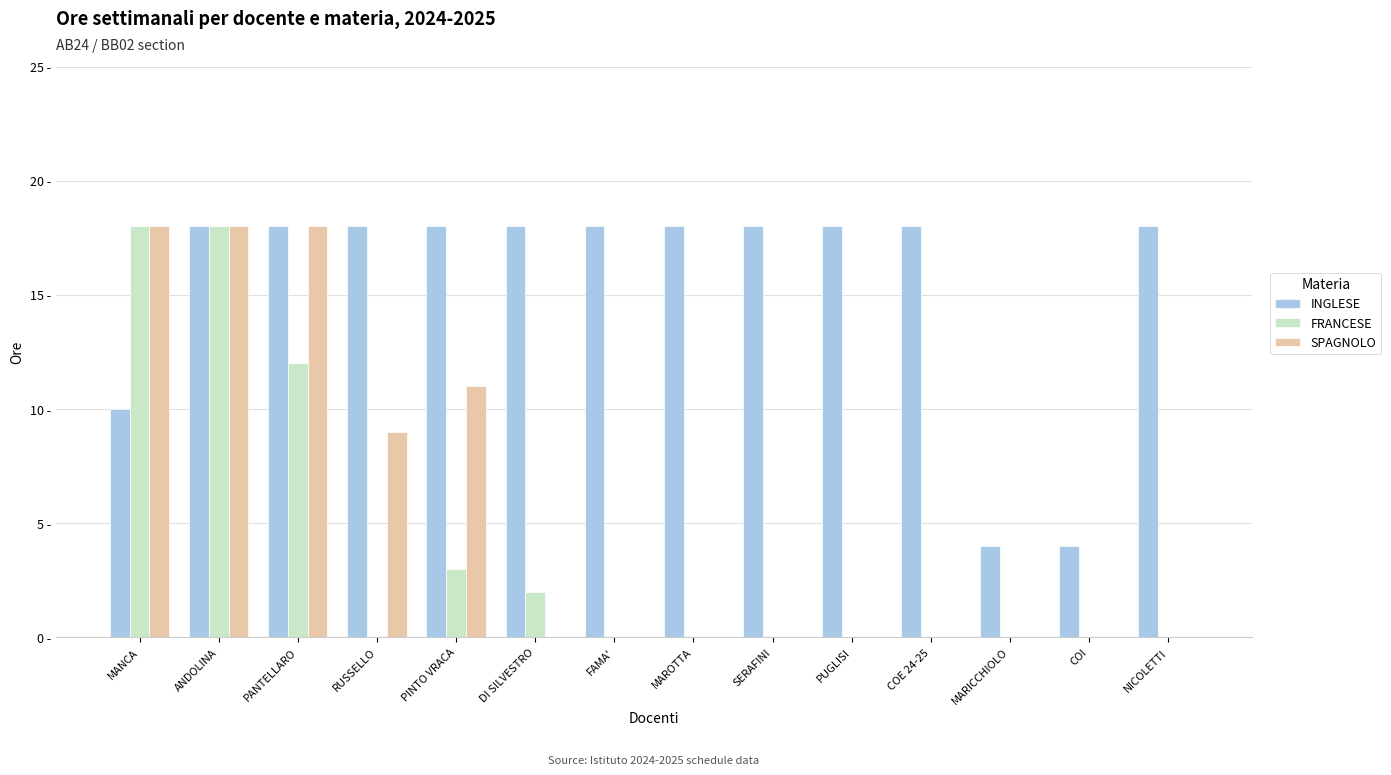

How many SPAGNOLO values are between 0 and 11?

11